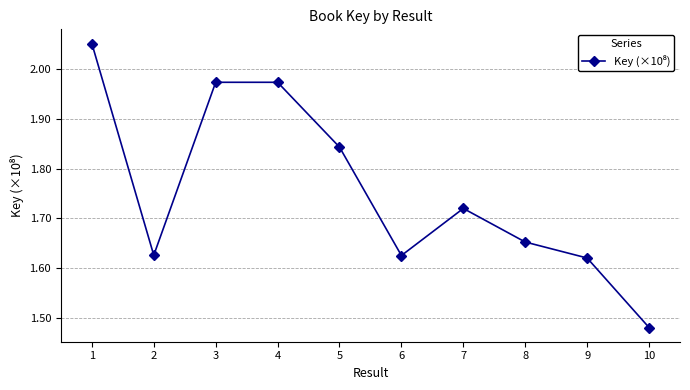

What is the change in value from 1 to 10?

-0.6